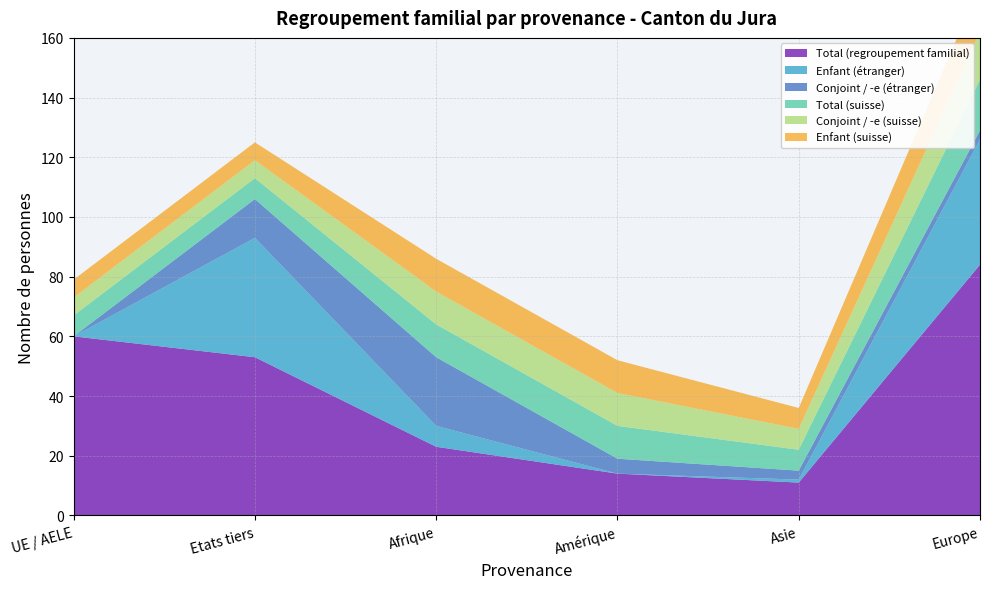

Reading right to left, extract all data points from this chart.

Conjoint / -e (étranger): 3	3	5	23	13	0
Total (regroupement familial): 84	11	14	23	53	60
Enfant (étranger): 42	1	0	7	40	0
Conjoint / -e (suisse): 16	7	11	11	6	6
Total (suisse): 17	7	11	11	7	7
Enfant (suisse): 16	7	11	11	6	6